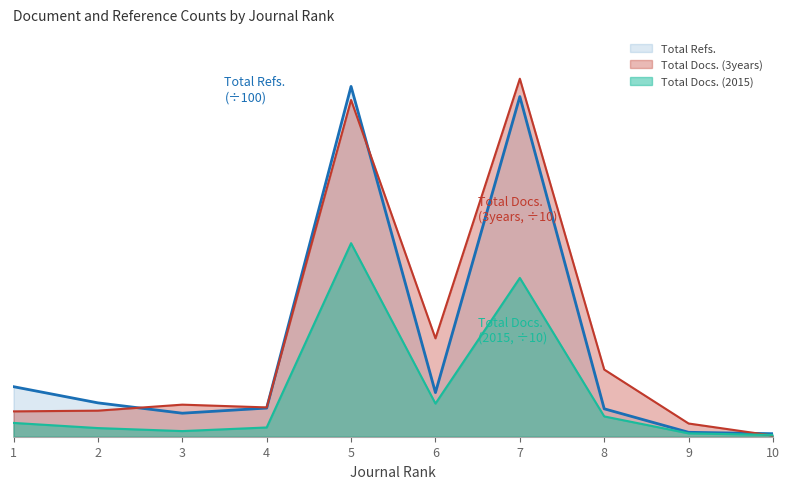

Does the chart display data point markers on the line(s)?

No